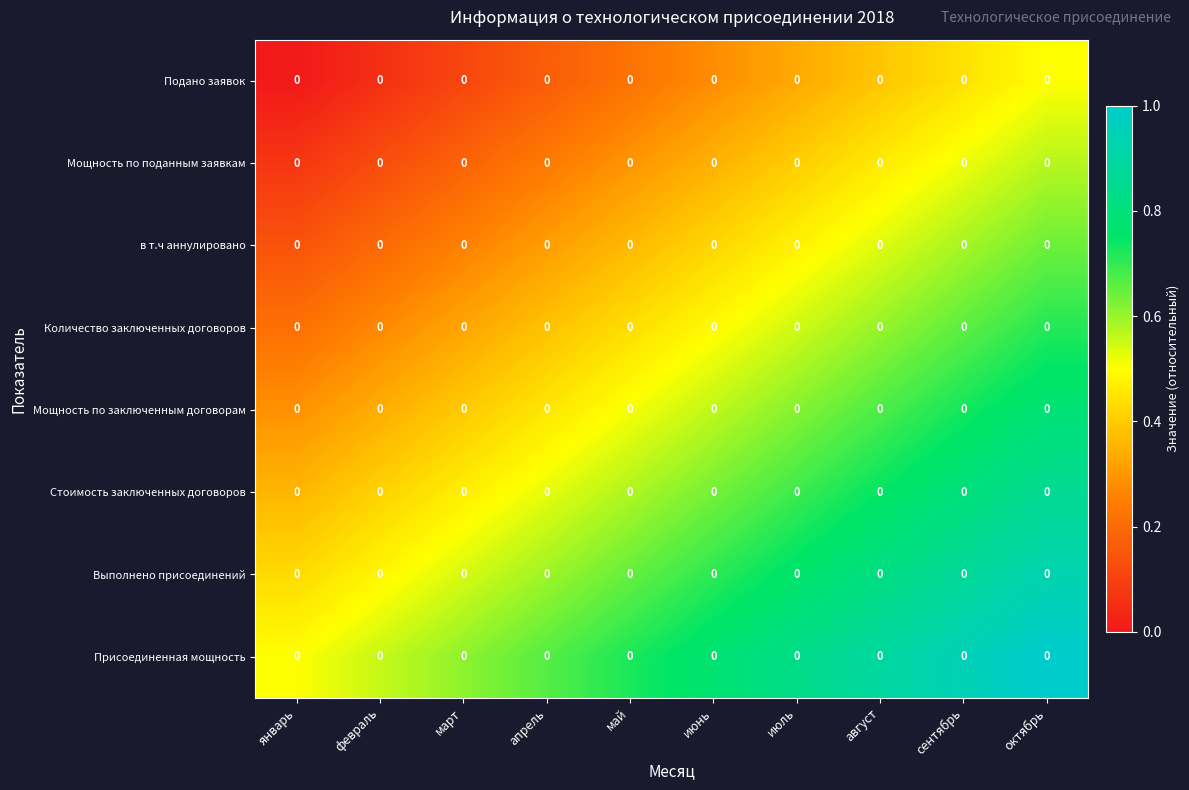

List the series in order of their peak value, highest first.

Присоединенная мощность, Выполнено присоединений, Стоимость заключенных договоров, Мощность по заключенным договорам, Количество заключенных договоров, в т.ч аннулировано, Мощность по поданным заявкам, Подано заявок